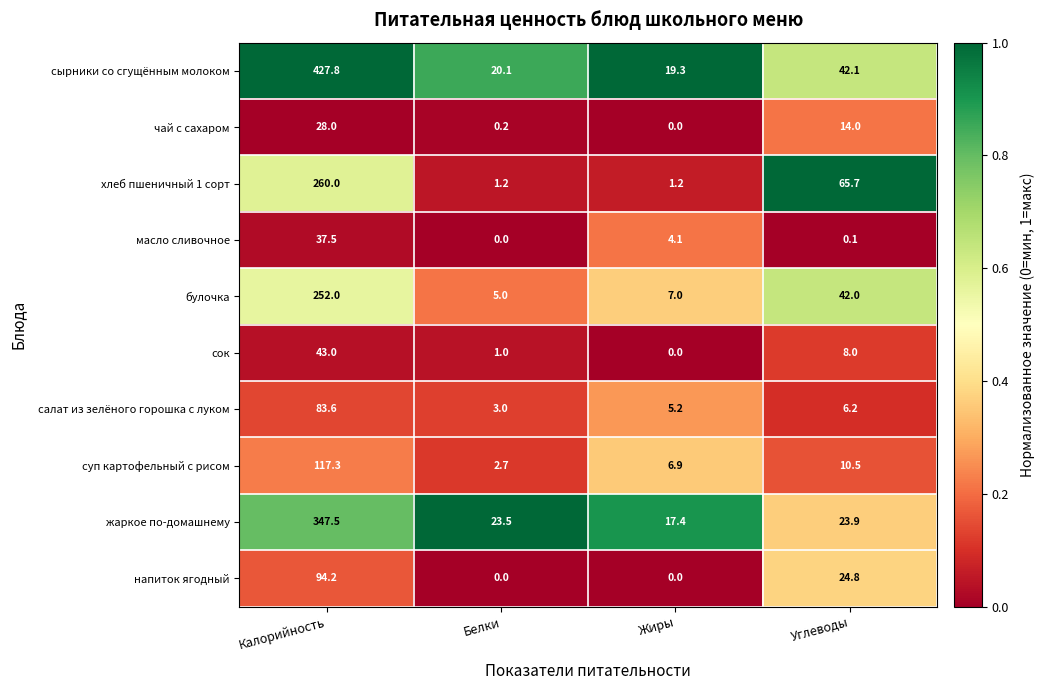

What is the minimum value for сырники со сгущённым молоком?

19.3